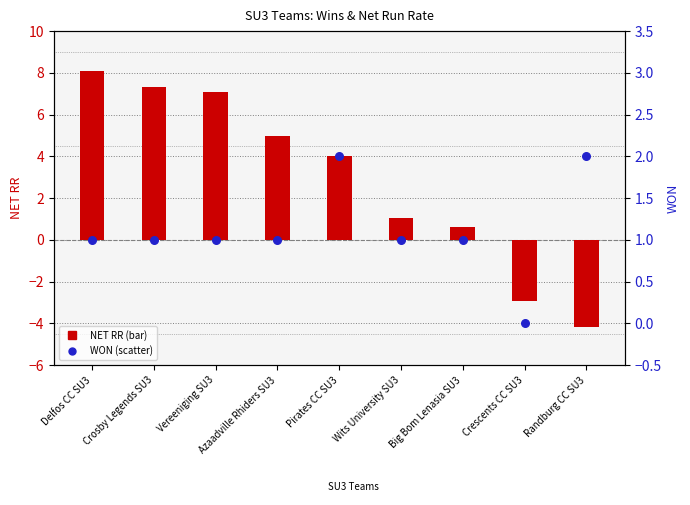

Which series has the widest spread of Y values?

NET RR